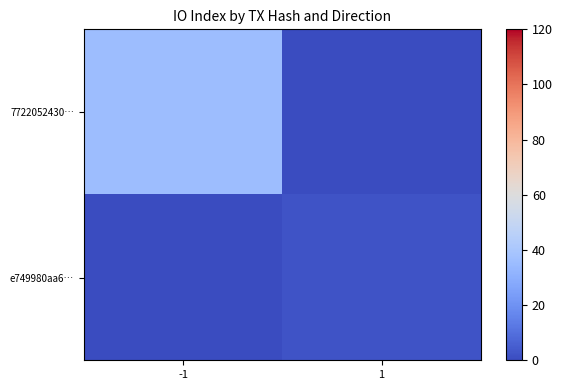

Reading left to right, list all the values displayed in this chart.

7722052430…: -1=36	1=0
e749980aa6…: -1=0	1=2